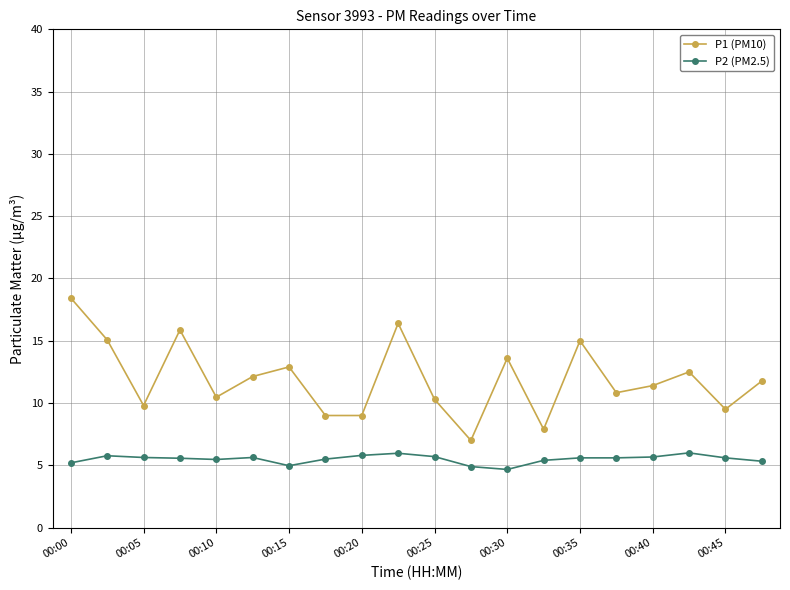

True or false: P1 (PM10) has more than 1 points higher than both neighbors.

True